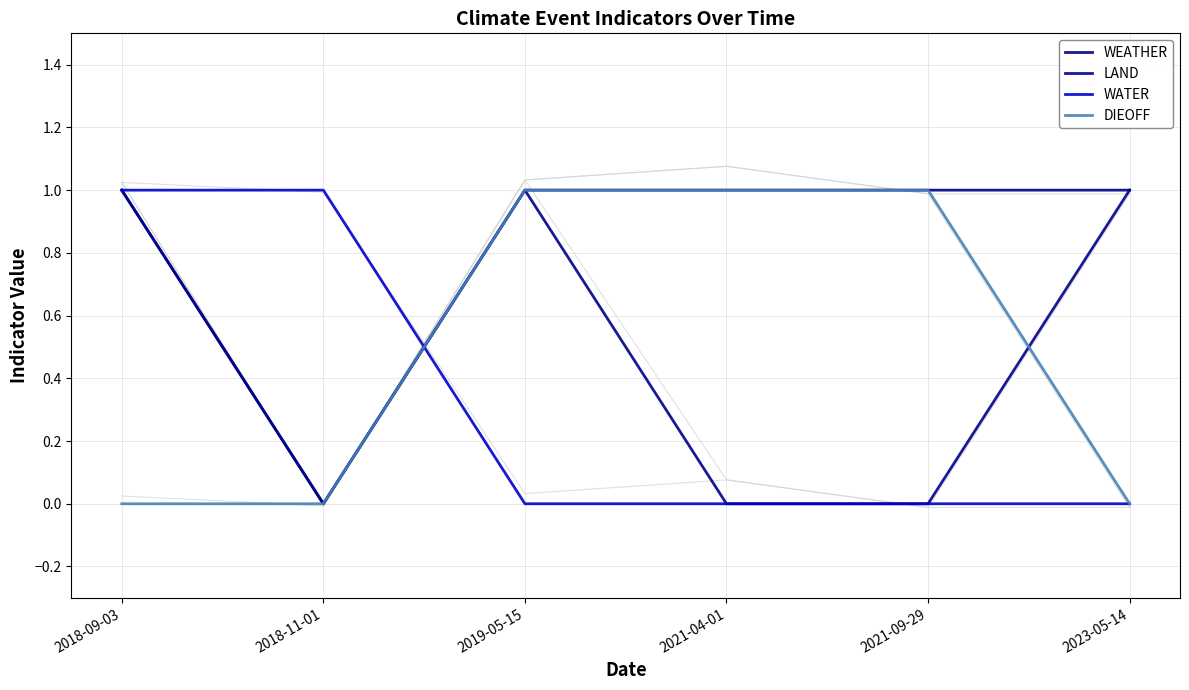

Which series ends up on top after the final intersection of WATER and DIEOFF?

DIEOFF